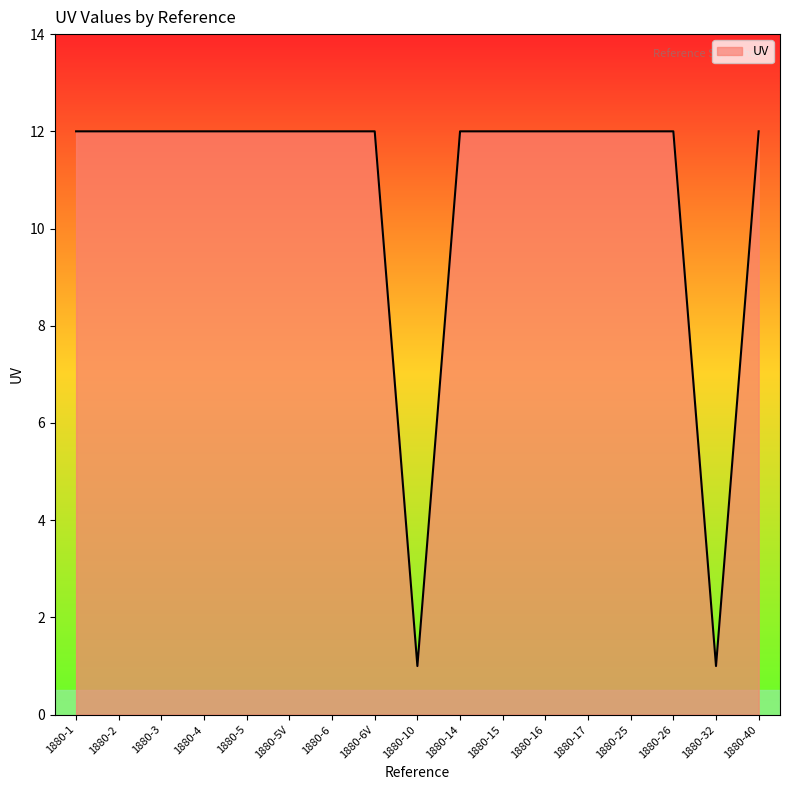

What position from the left is 1880-2?

2